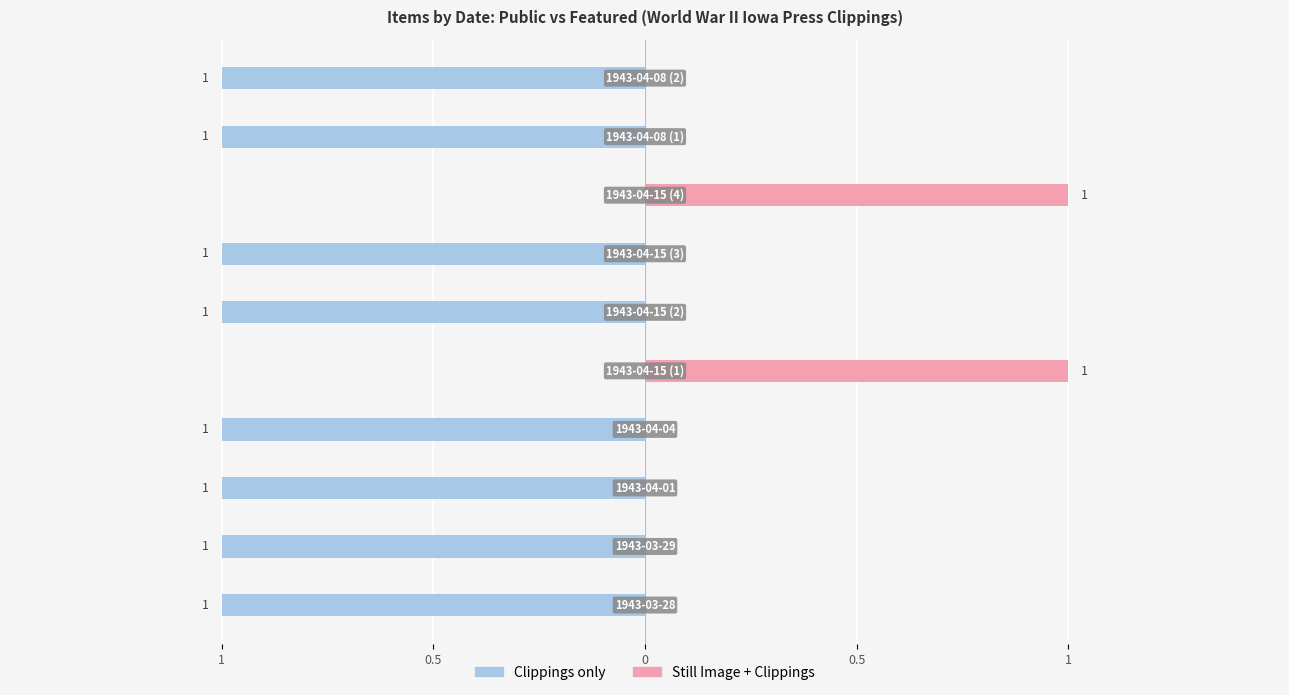

True or false: Still Image + Clippings has a value of 0 at 0.

True